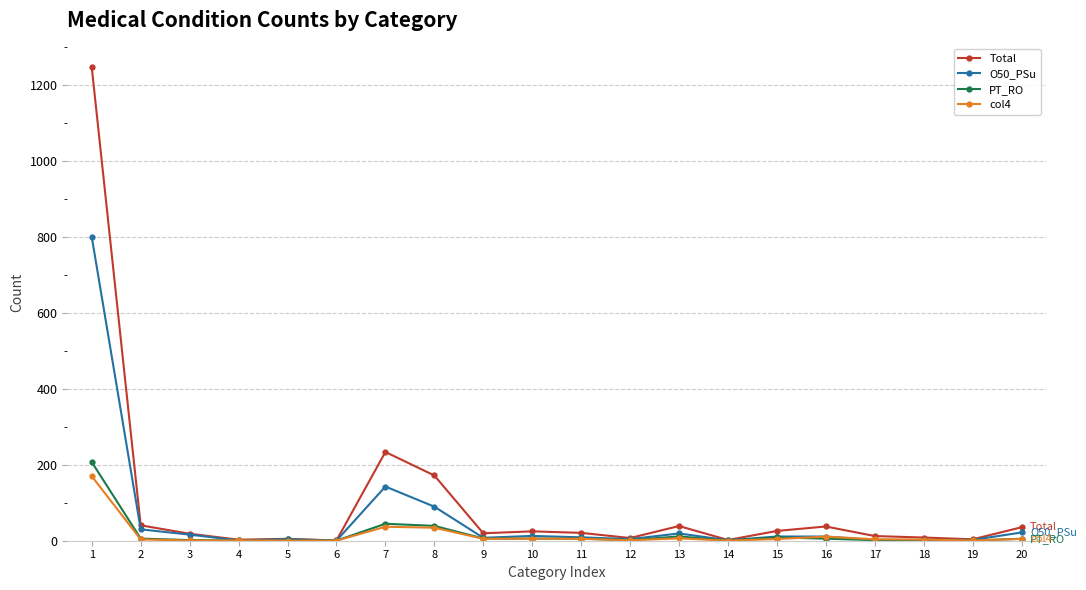

Which series has the largest range (max minus min)?

Total